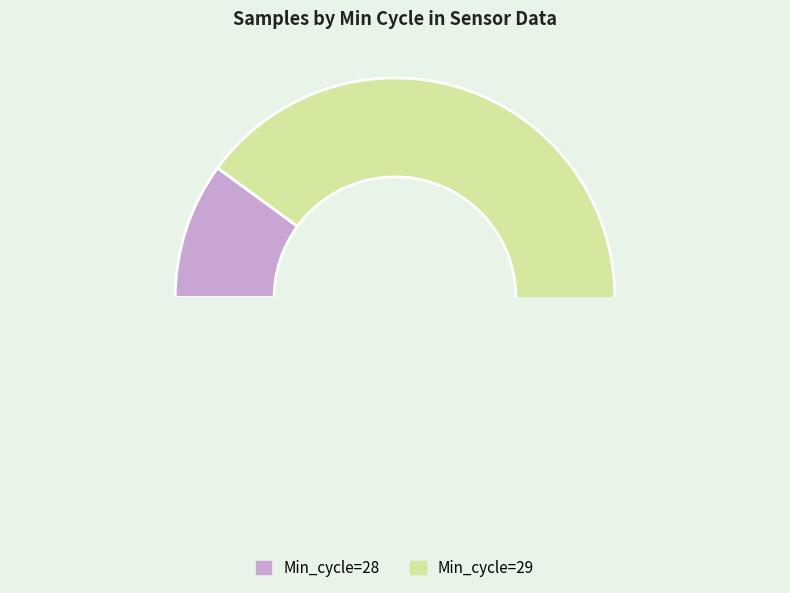

Which has a higher value, 28 or 28?

28